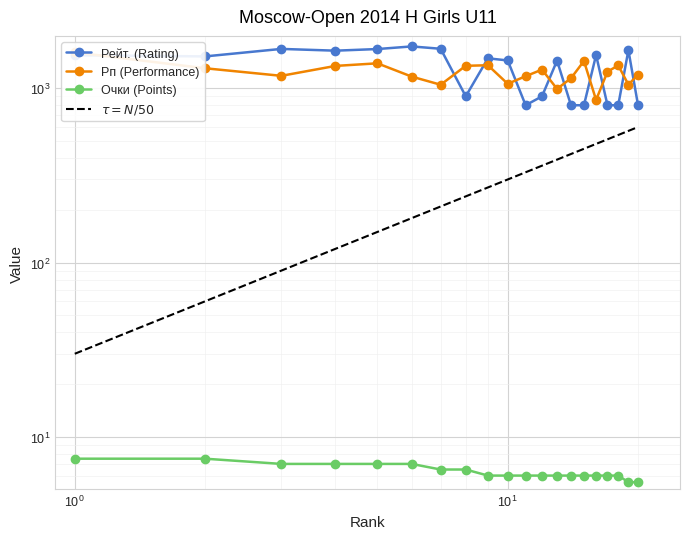

How many distinct data groups are displayed?

3